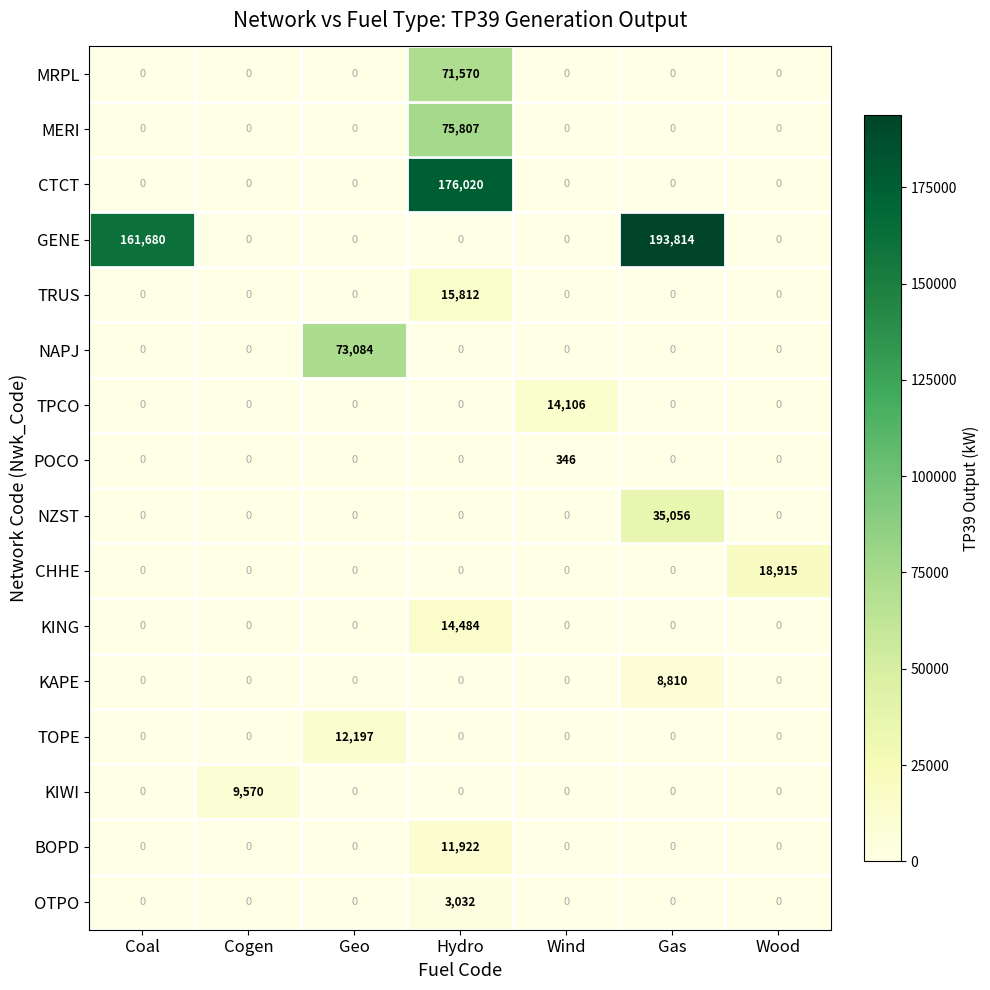

What is the total value across all series at Geo?

85281